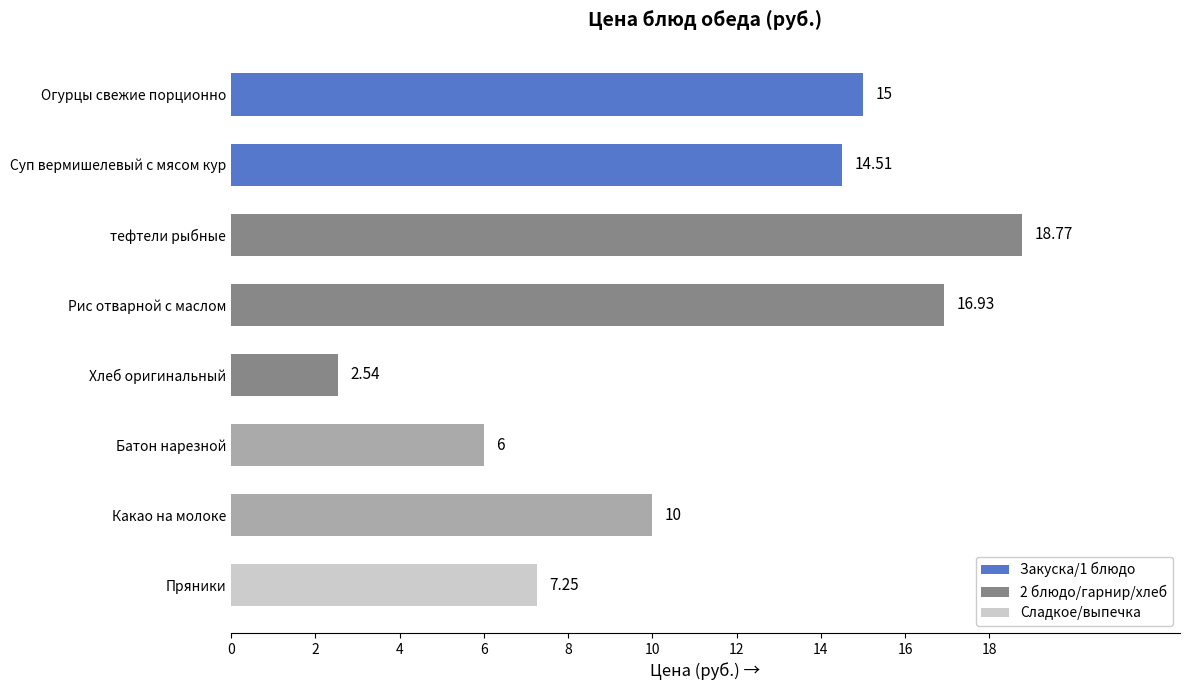

What is the difference between the second highest and second lowest values?

10.9